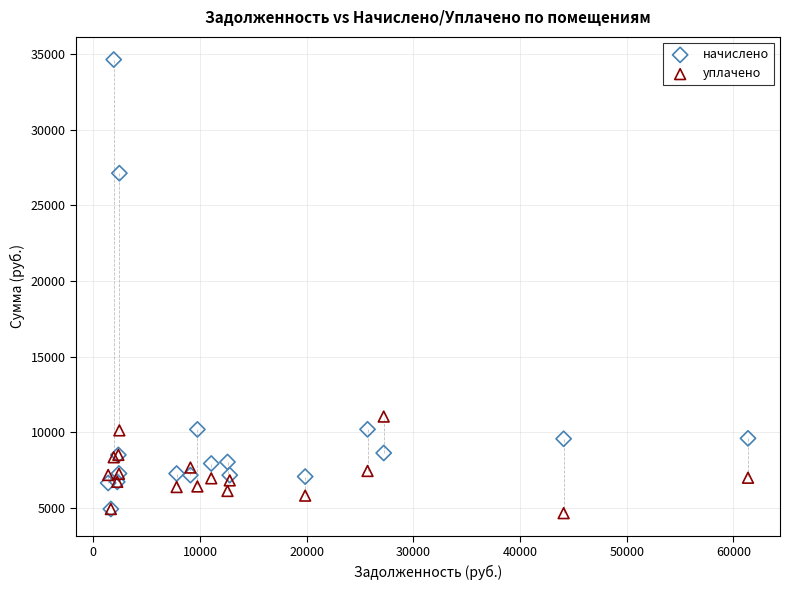

Which series reaches the minimum Y coordinate?

уплачено